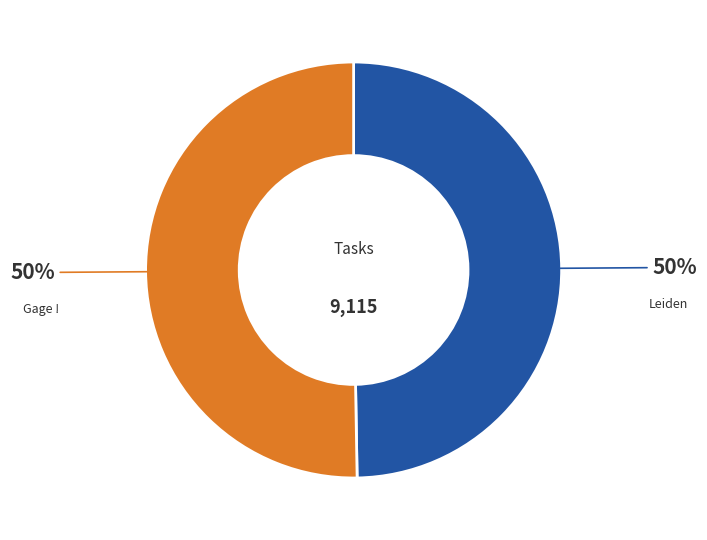

The Leiden slice represents 44% of the pie. True or false?

False